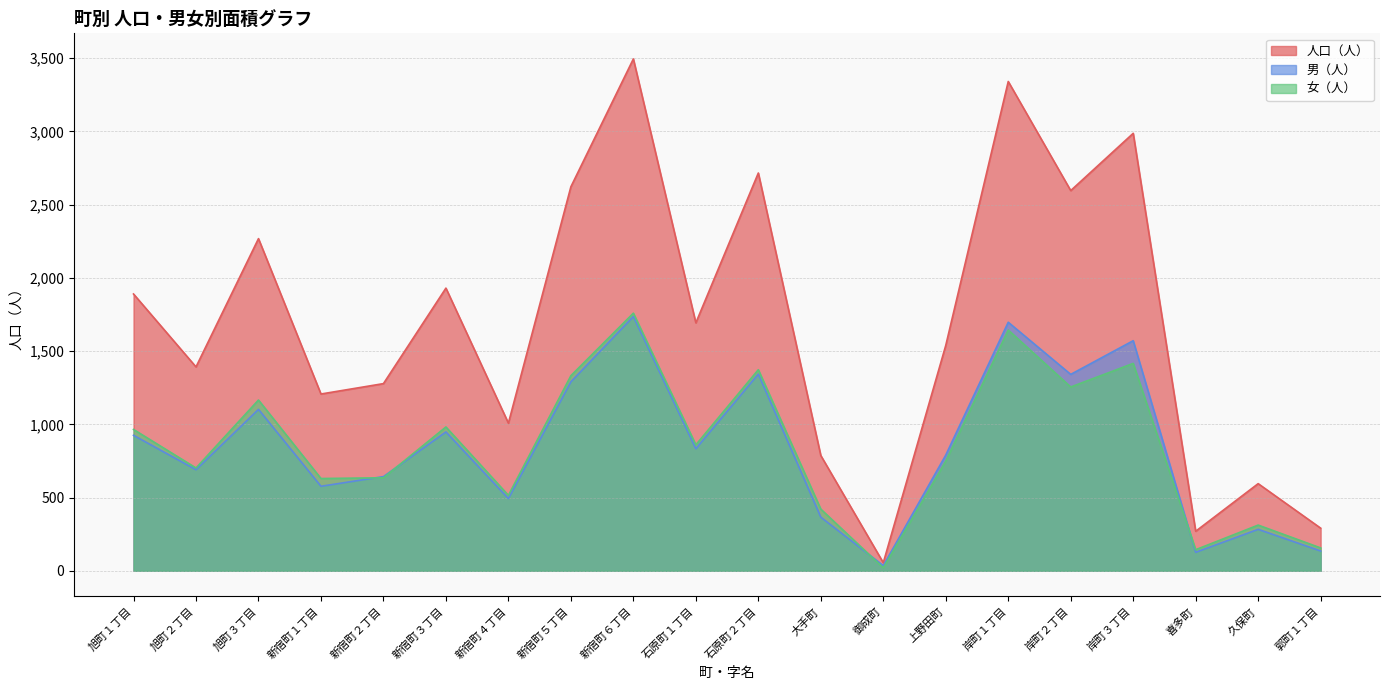

Count the number of data series in this chart.

3